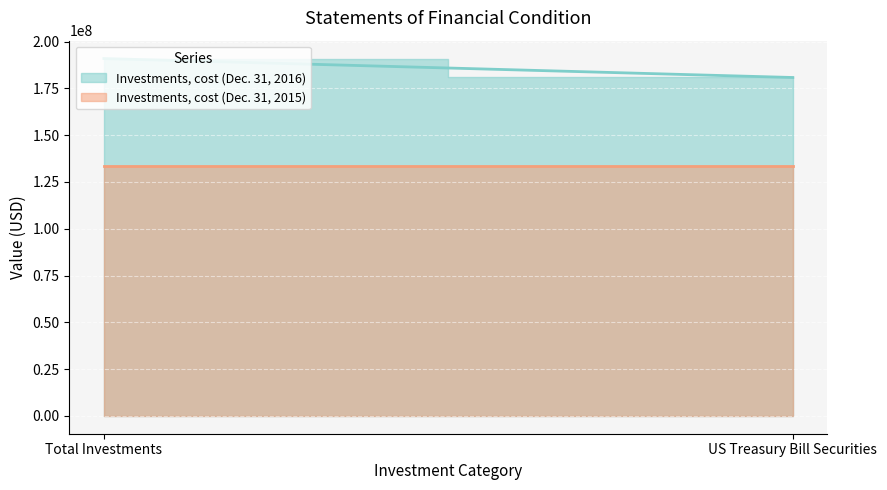

Is the value of Investments, cost (Dec. 31, 2016) at Total Investments greater than the value of Investments, cost (Dec. 31, 2015) at US Treasury Bill Securities?

Yes